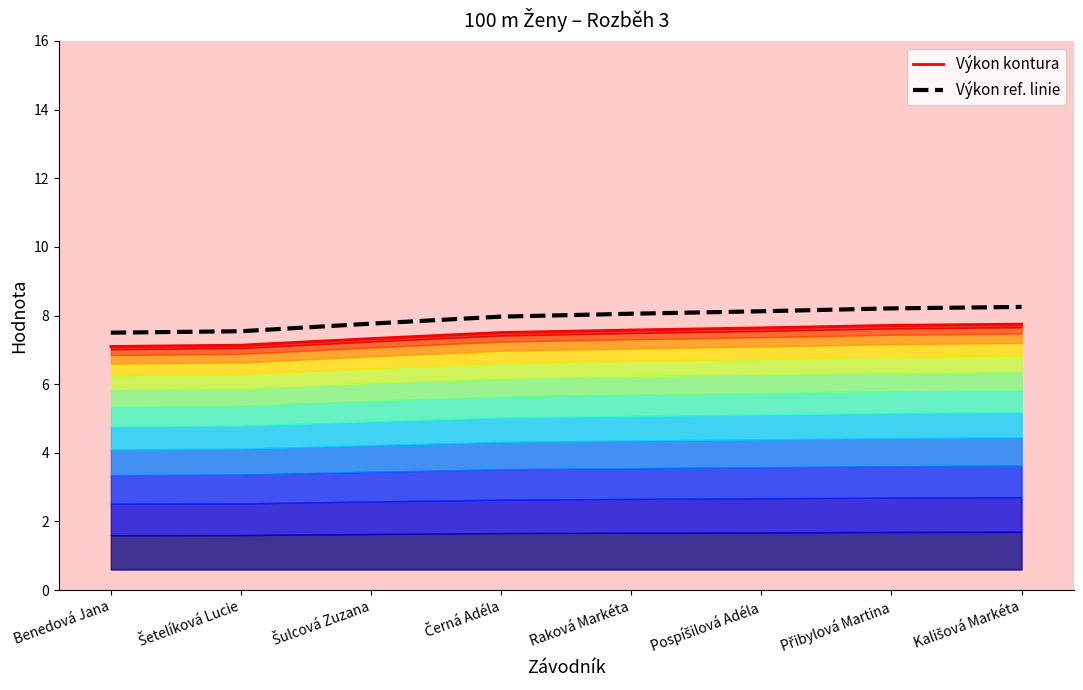

Which series has the widest spread of values?

Výkon (referenční linie)